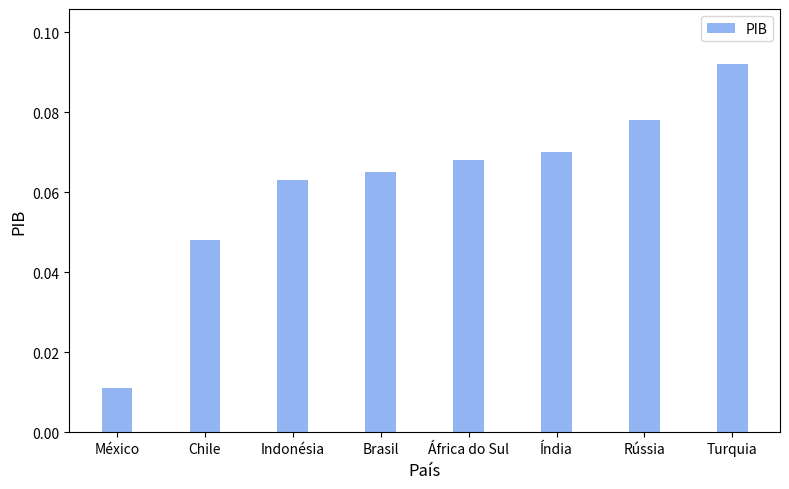

Which has a higher value, Índia or México?

Índia